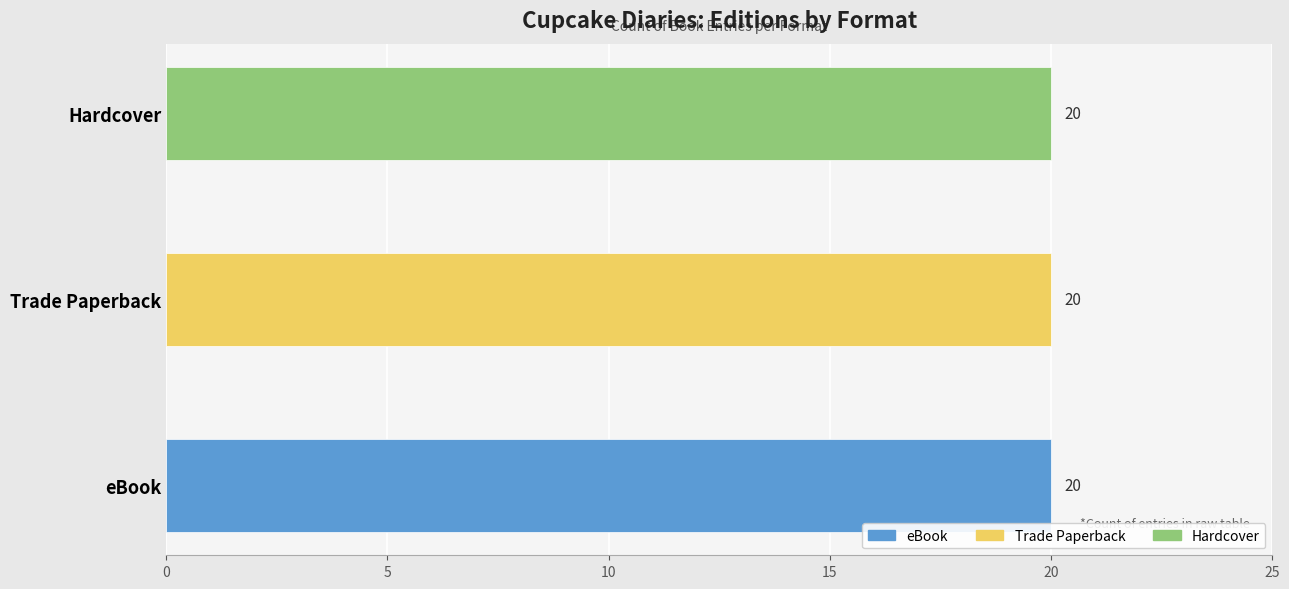

The value of Trade Paperback at eBook is 249374552. True or false?

False